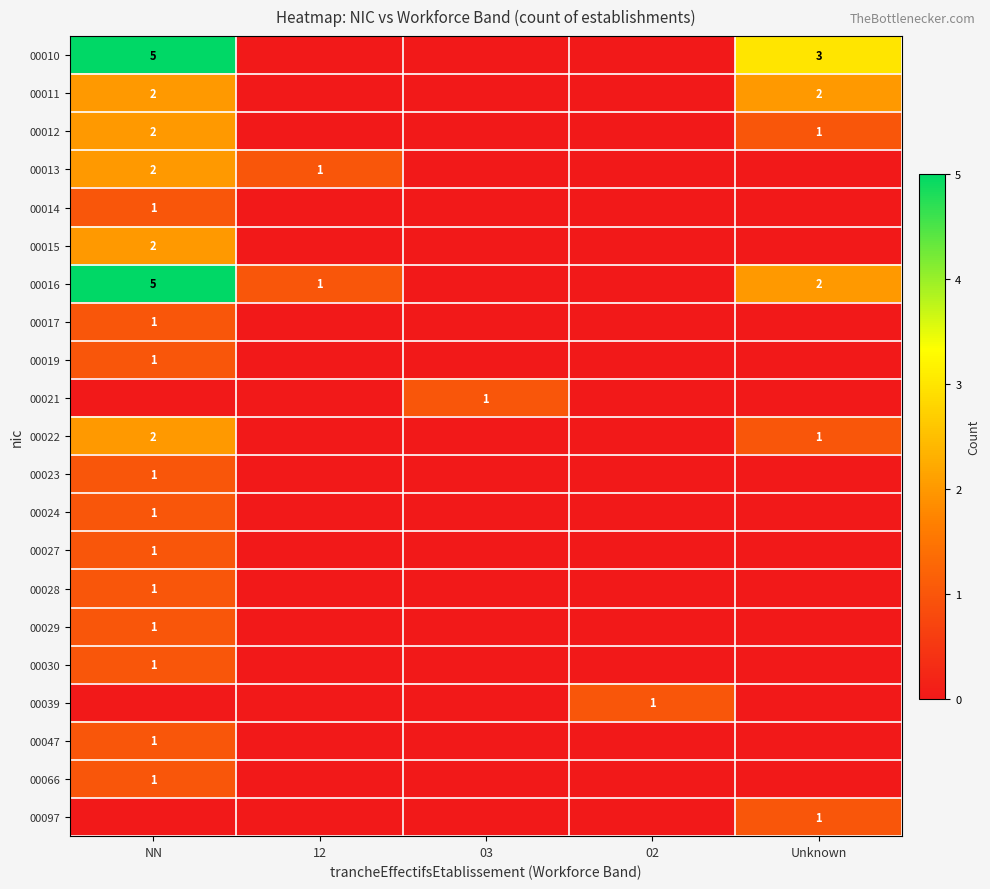

Is it true that 00012 equals 2 at NN?

True